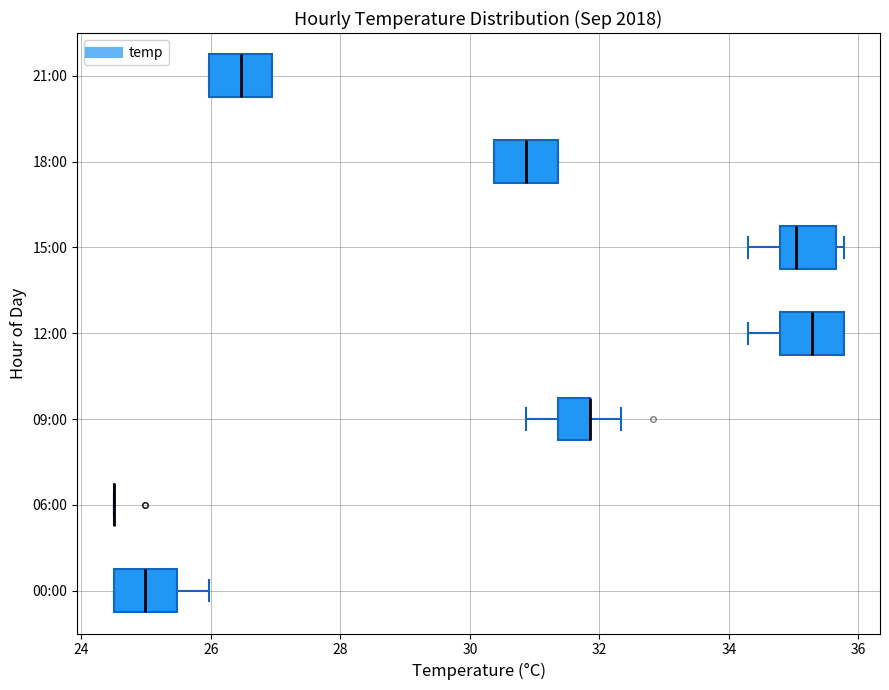

Reading bottom to top, transcribe this box plot: for each box, give where its median line is, the range the box spans, and where its two whiskers end, as read against the x-axis. The values are not printed on the chart, so give them approximately, as read against the axis.

00:00: median 25.0, box 24.6 to 25.4, whiskers 24.6 to 26.0
06:00: box collapsed to a line at 24.6, whiskers 24.6 to 24.6
09:00: median 31.8 (drawn on the box's right edge), box 31.4 to 31.8, whiskers 30.8 to 32.4
12:00: median 35.2, box 34.8 to 35.8, whiskers 34.4 to 35.8
15:00: median 35.0, box 34.8 to 35.6, whiskers 34.4 to 35.8
18:00: median 30.8, box 30.4 to 31.4, whiskers 30.4 to 31.4
21:00: median 26.4, box 26.0 to 27.0, whiskers 26.0 to 27.0